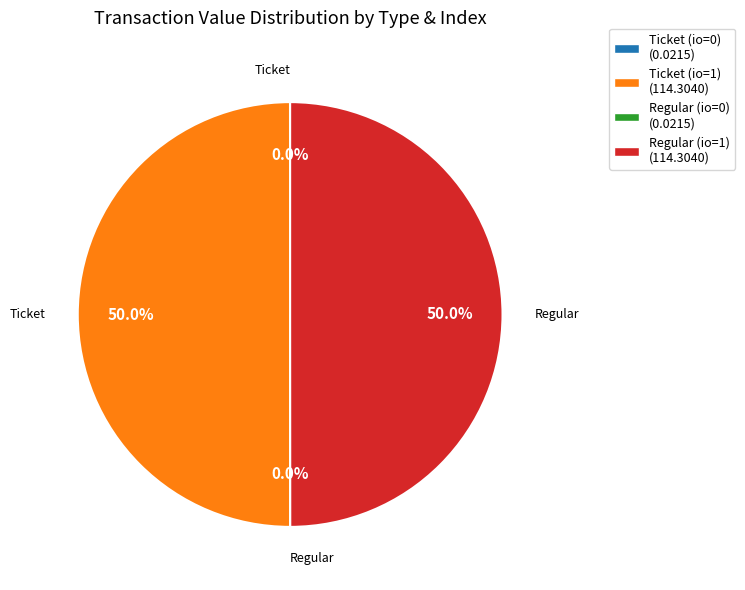

What is the change in value from Ticket (io=1) to Regular (io=0)?

-114.3